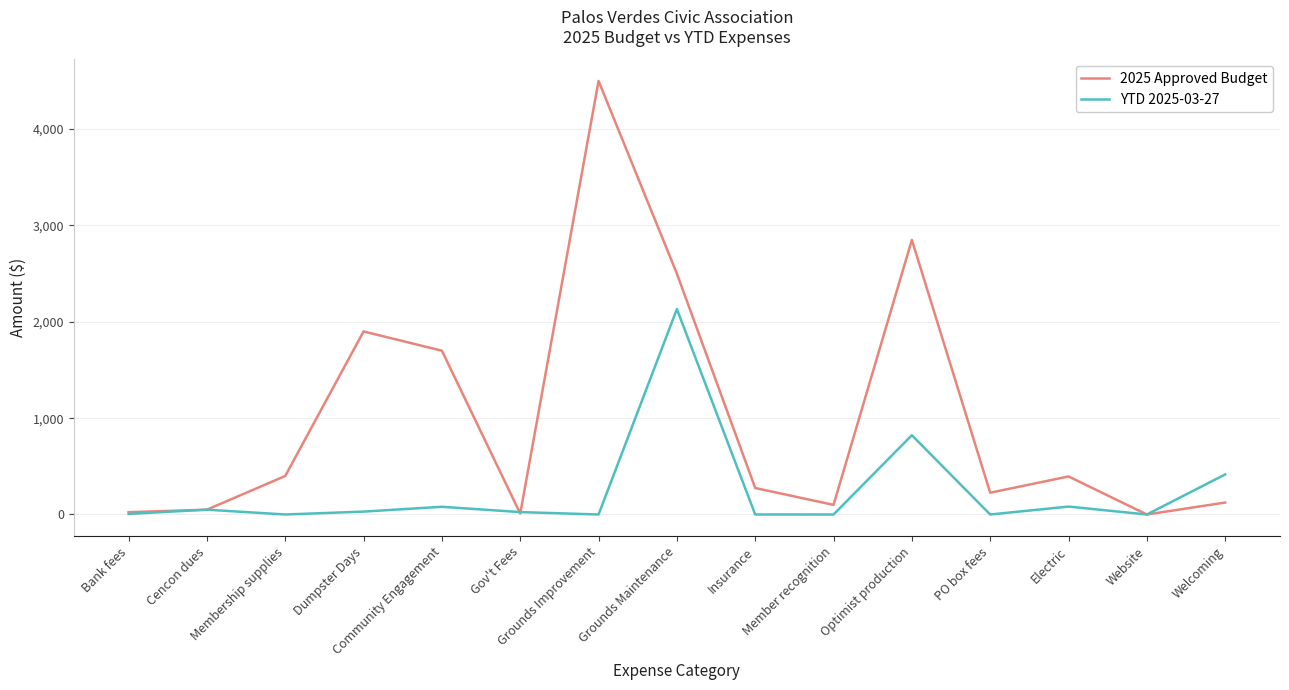

The 2025 Approved Budget series shows 400.0 at Membership supplies. True or false?

True